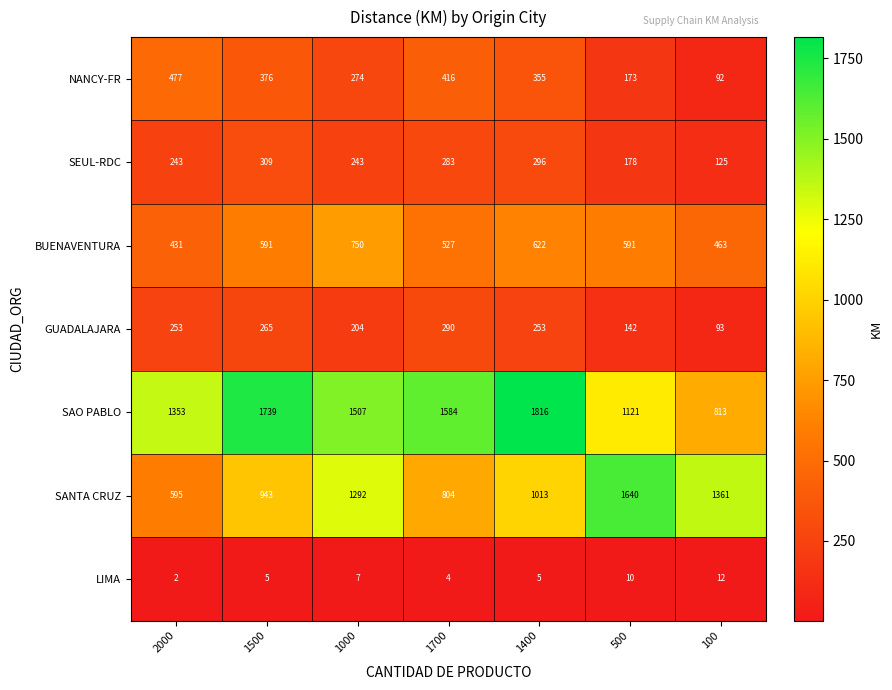

At which category does the chart reach its peak across all series?

1400